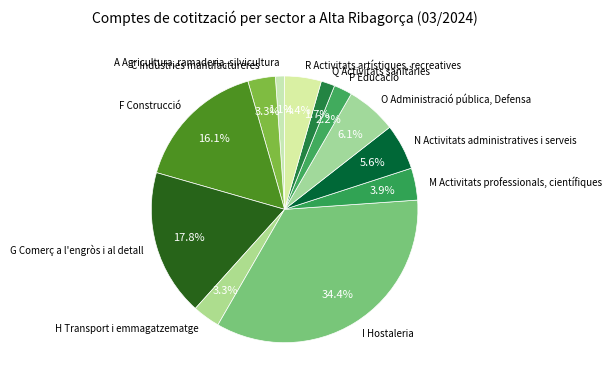

Is the sum of O Administració pública, Defensa and N Activitats administratives i serveis greater than half?

No